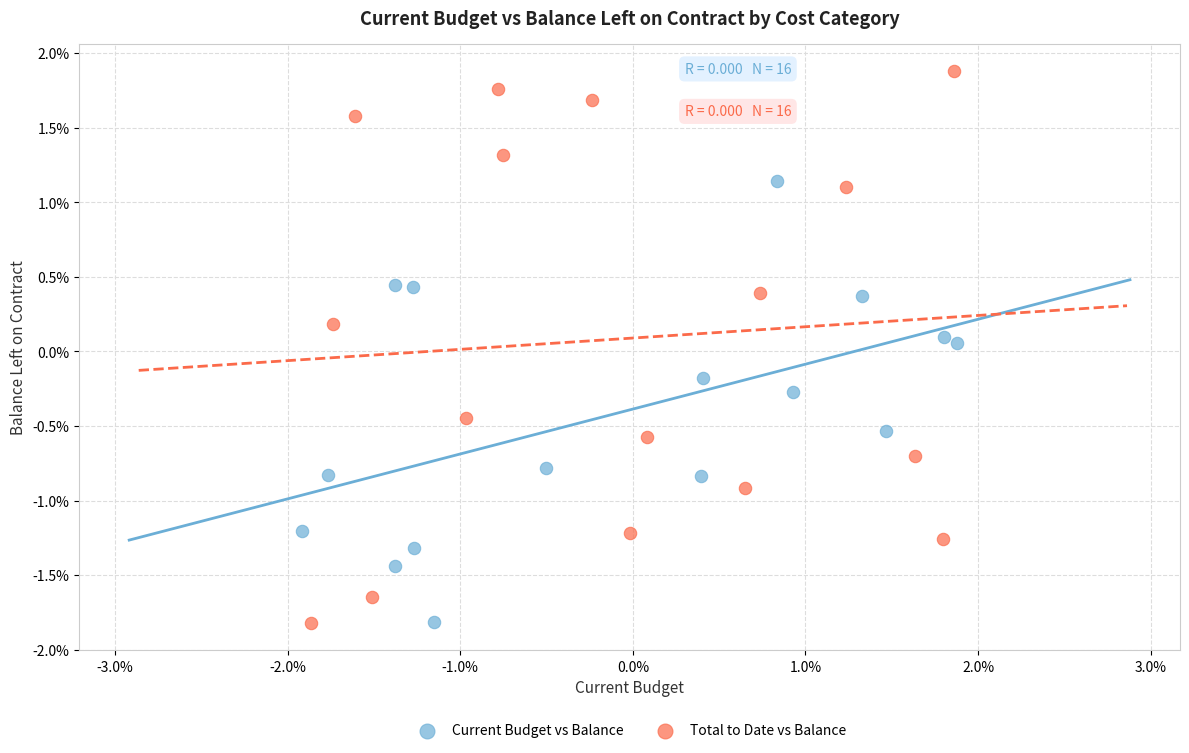

What are all the series names shown in the legend?

Current Budget vs Balance, Total to Date vs Balance